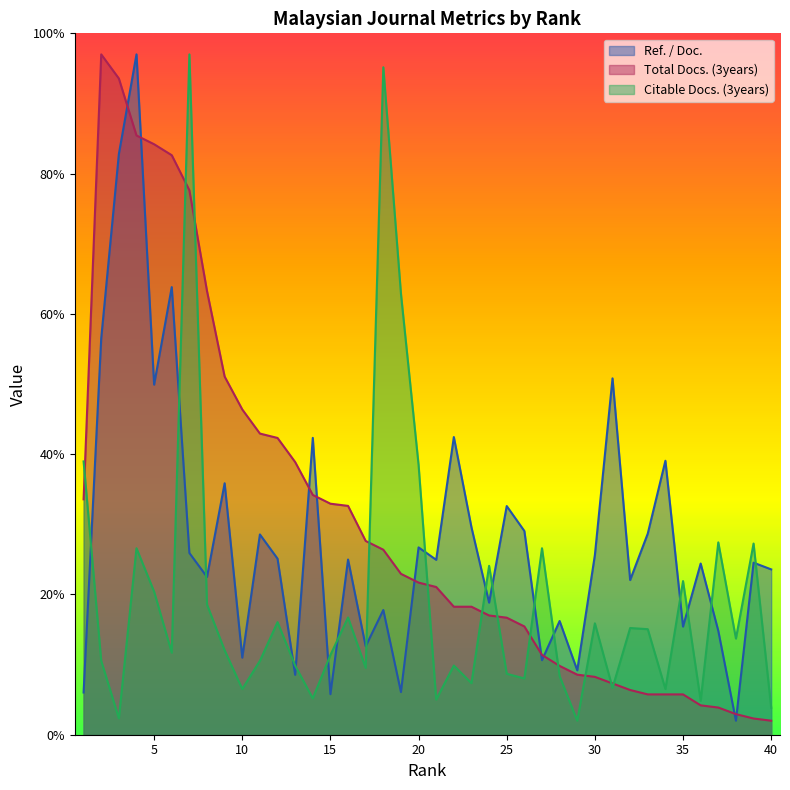

True or false: Ref. / Doc. has a value of 32.6 at 25.

True